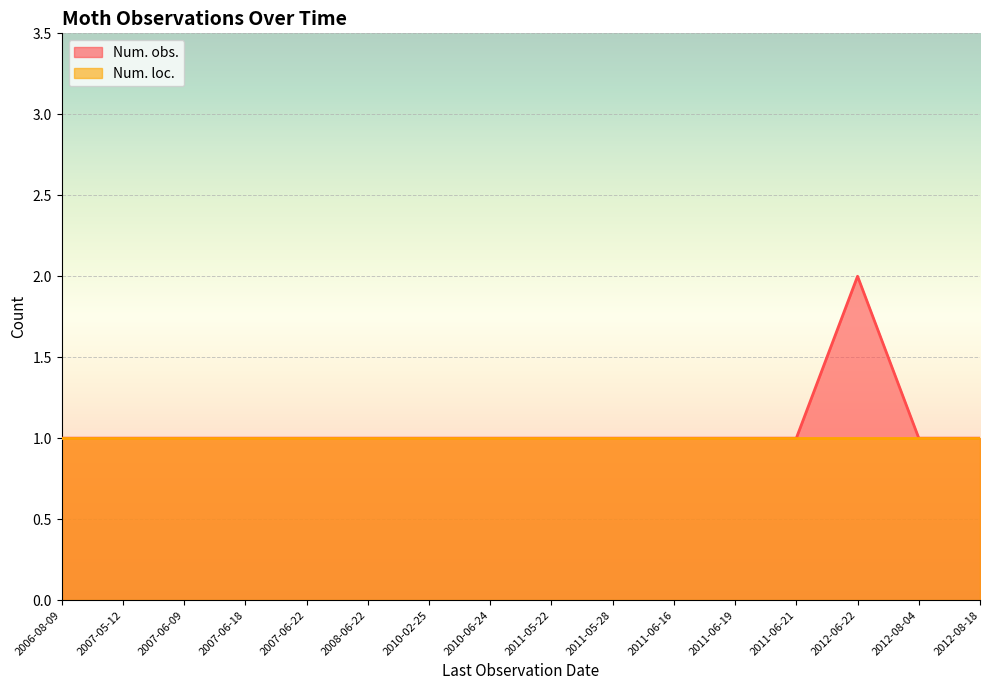

Reading left to right, list all the values displayed in this chart.

1	1	1	1	1	1	1	1	1	1	1	1	1	2	1	1